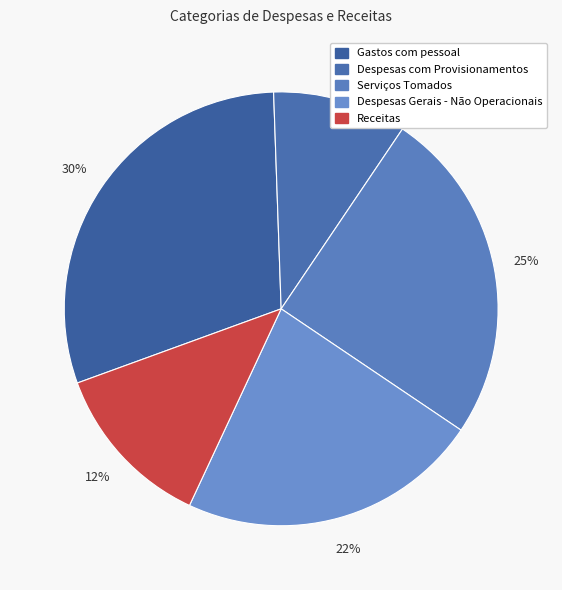

To the nearest percent, what is the difference between the Gastos com pessoal and Receitas slice percentages?

18%